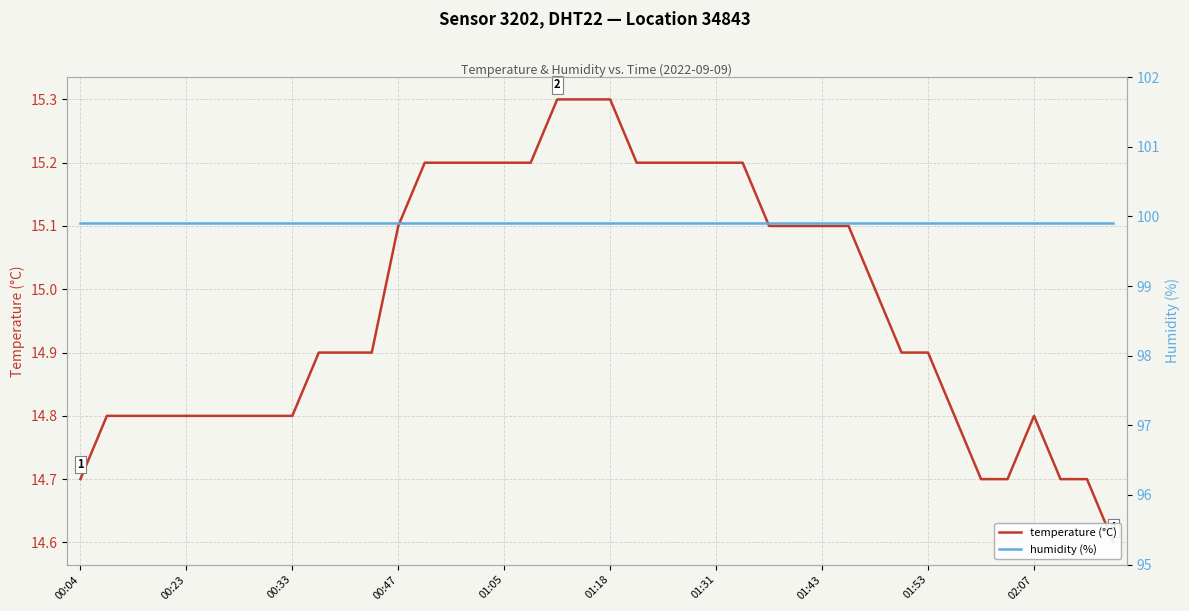

True or false: humidity (%) and temperature (°C) intersect in this chart.

False